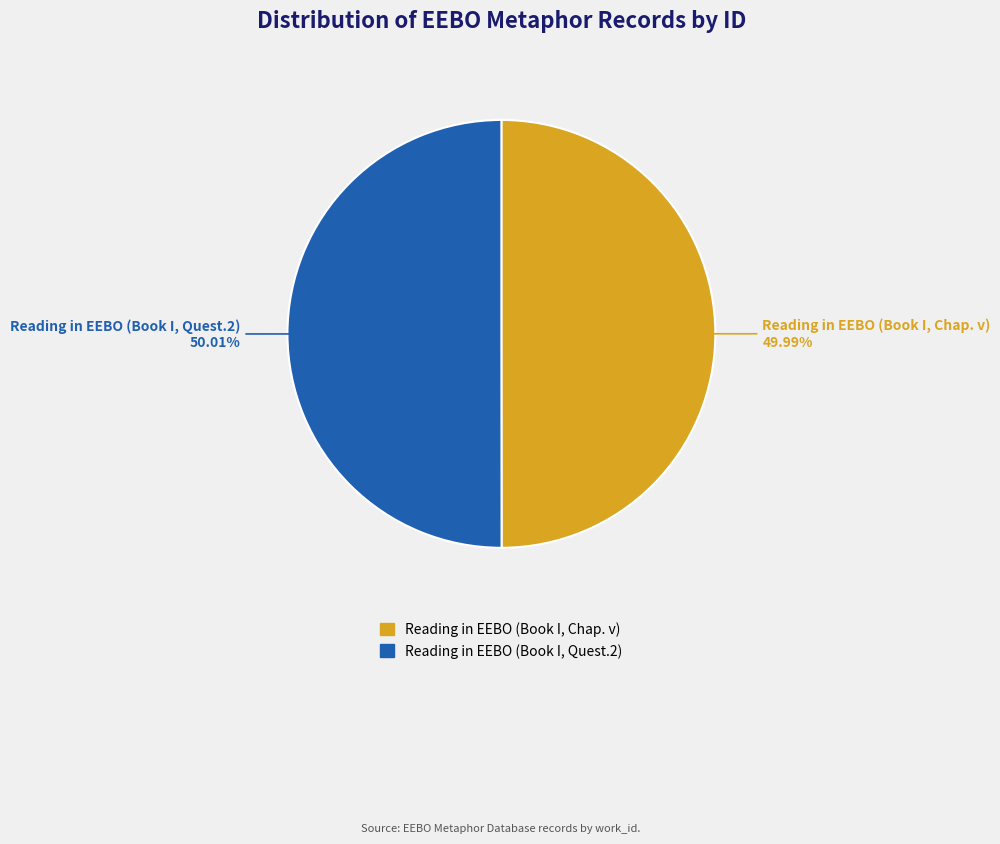

To the nearest percent, what portion does Reading in EEBO (Book I, Chap. v) represent?

50%